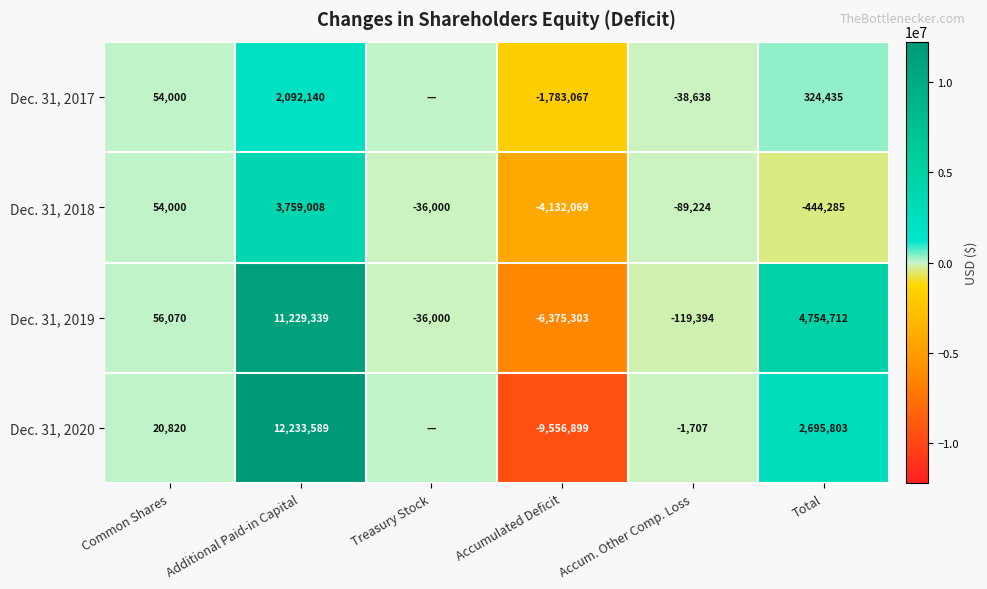

At Total, list the series in order from smallest to largest.

Dec. 31, 2018, Dec. 31, 2017, Dec. 31, 2020, Dec. 31, 2019